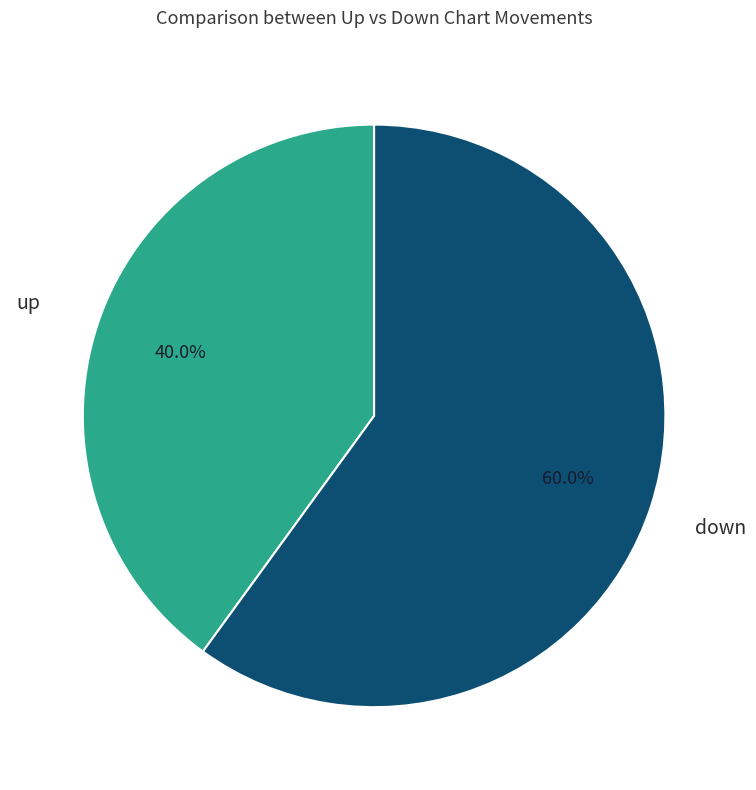

Which has a higher value, up or down?

down